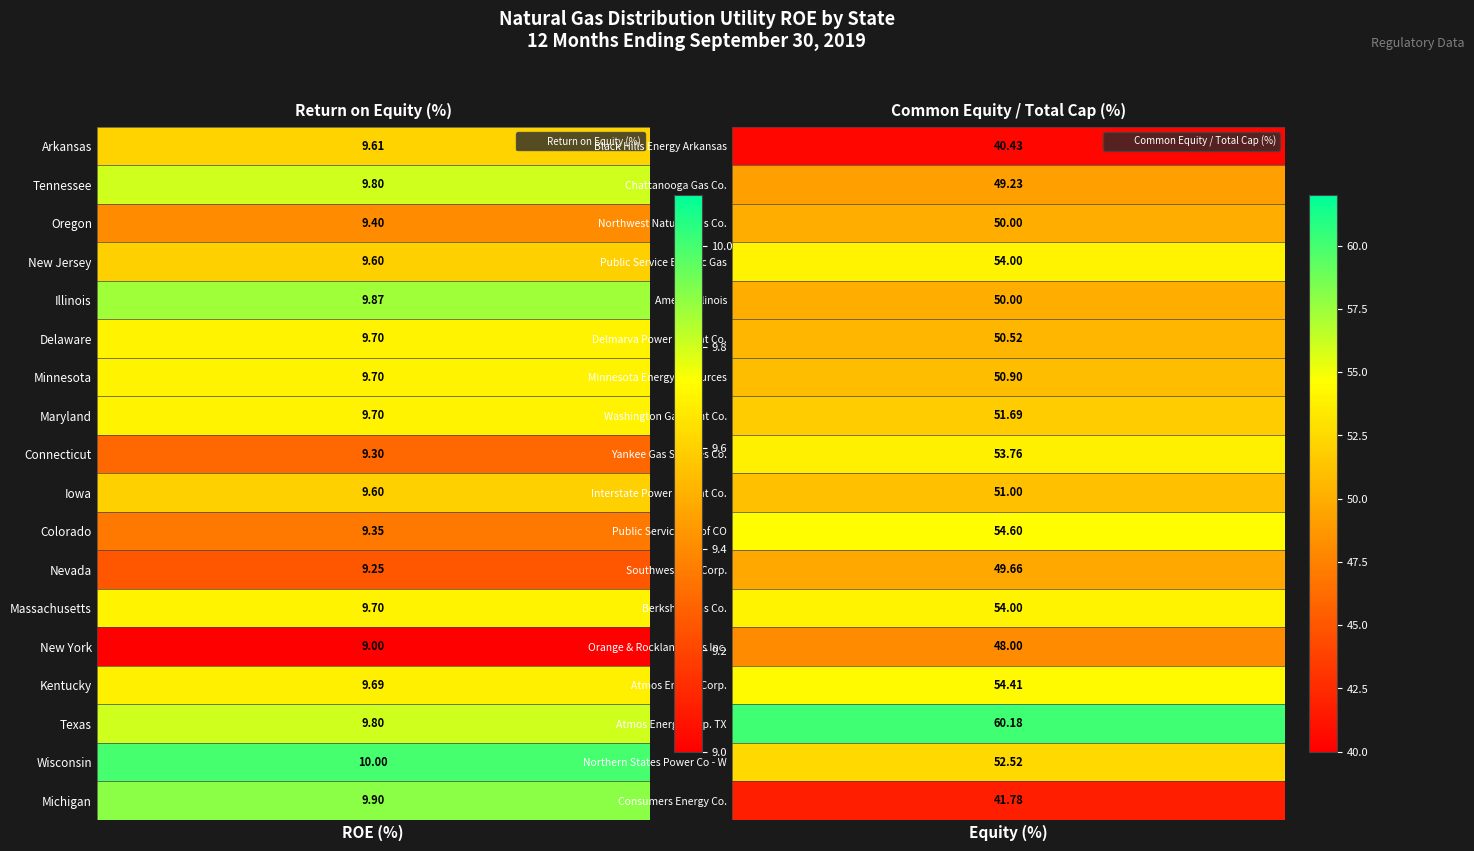

Reading left to right, extract all data points from this chart.

roe_values: 9.6	9.8	9.4	9.6	9.9	9.7	9.7	9.7	9.3	9.6	9.3	9.2	9.7	9.0	9.7	9.8	10.0	9.9
equity_values: 40.4	49.2	50.0	54.0	50.0	50.5	50.9	51.7	53.8	51.0	54.6	49.7	54.0	48.0	54.4	60.2	52.5	41.8